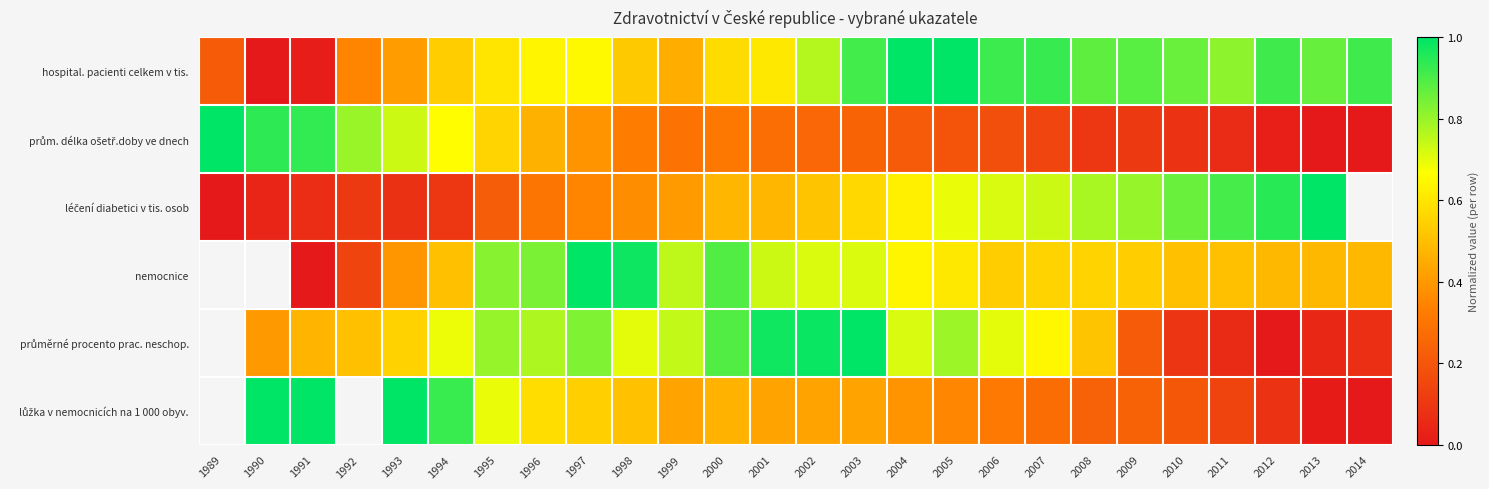

The lůžka v nemocnicích na 1 000 obyv. series shows 0.2 at 2009. True or false?

True